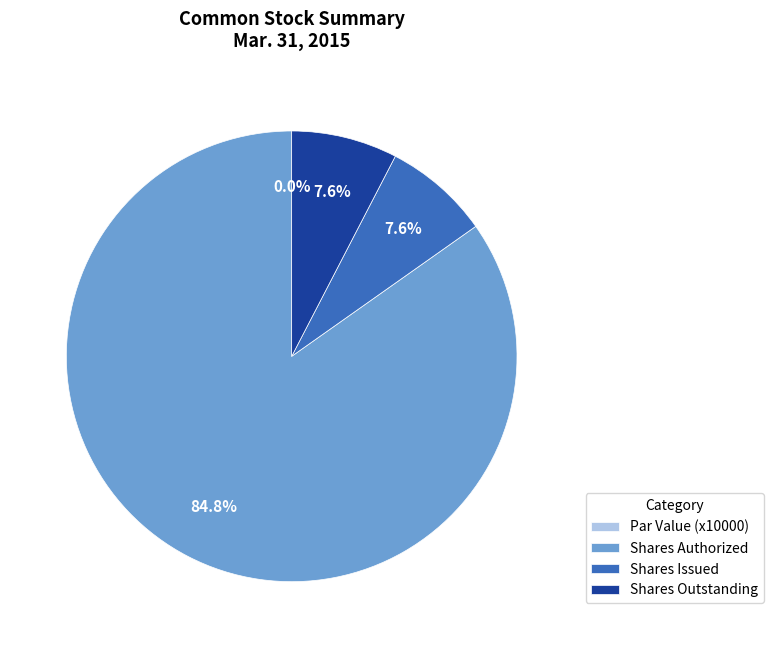

Does Common stock, shares outstanding represent more than half of the total?

No